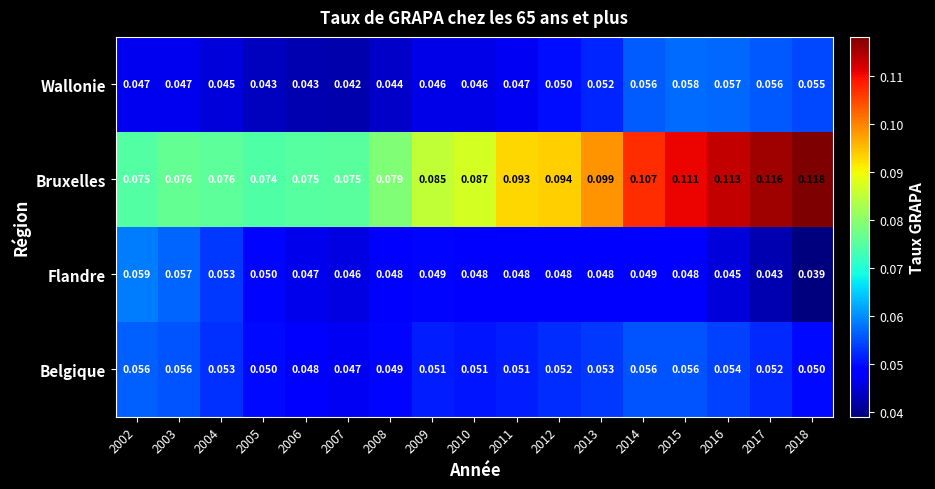

Which series has the largest total across all categories?

Bruxelles